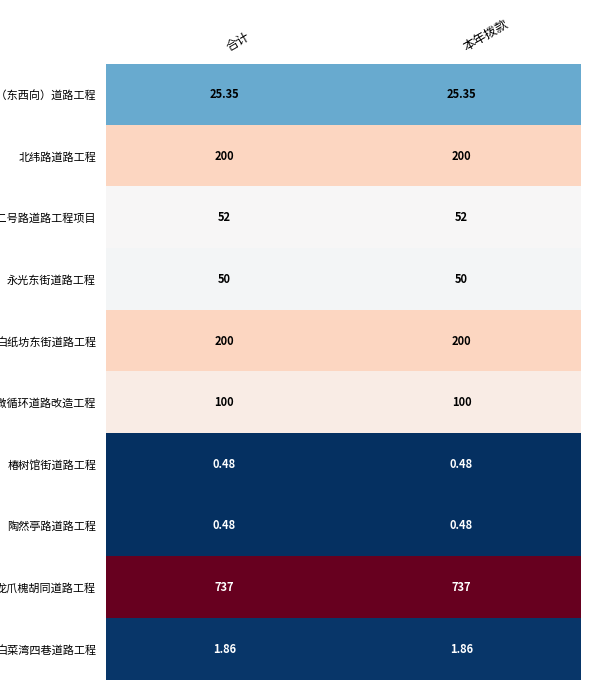

Which series has the largest total across all categories?

龙爪槐胡同道路工程